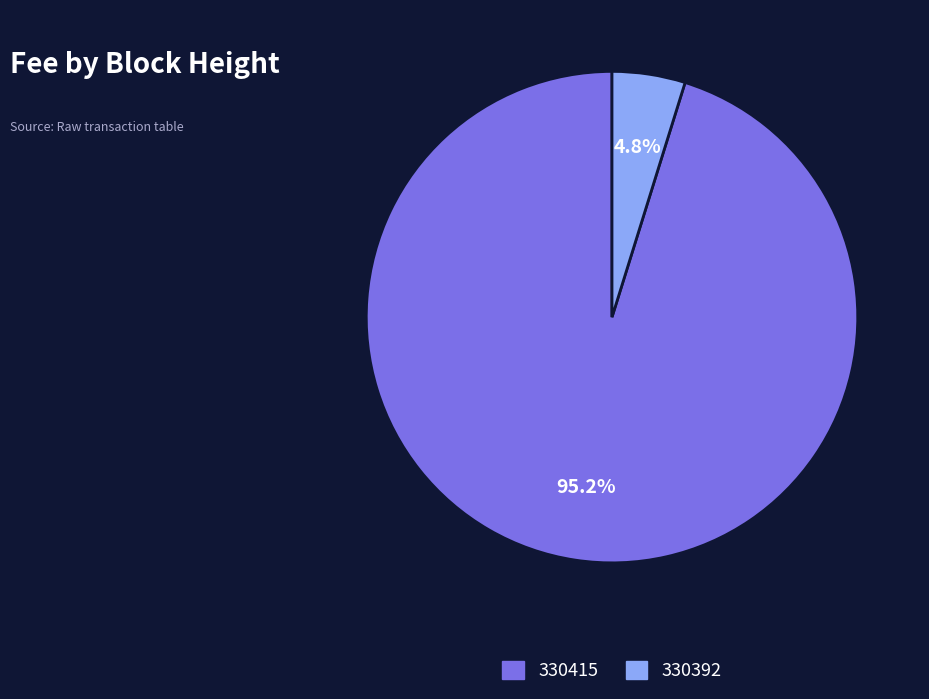

To the nearest percent, what is the difference between the 330392 and 330415 slice percentages?

90%